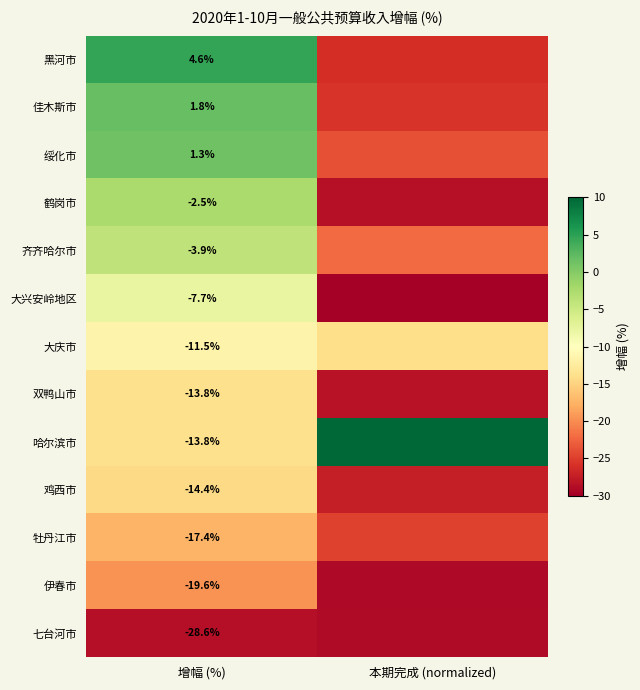

Rank the series at 本期完成 (normalized) from lowest to highest value.

大兴安岭地区, 伊春市, 七台河市, 鹤岗市, 双鸭山市, 鸡西市, 黑河市, 佳木斯市, 牡丹江市, 绥化市, 齐齐哈尔市, 大庆市, 哈尔滨市